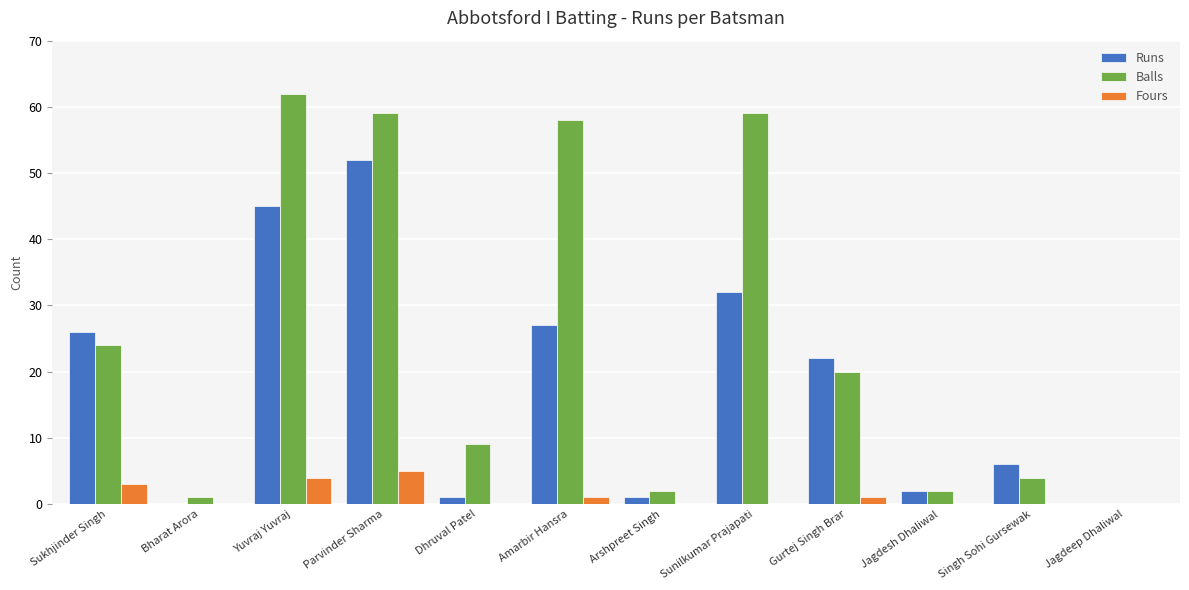

How many groups of bars are there?

12